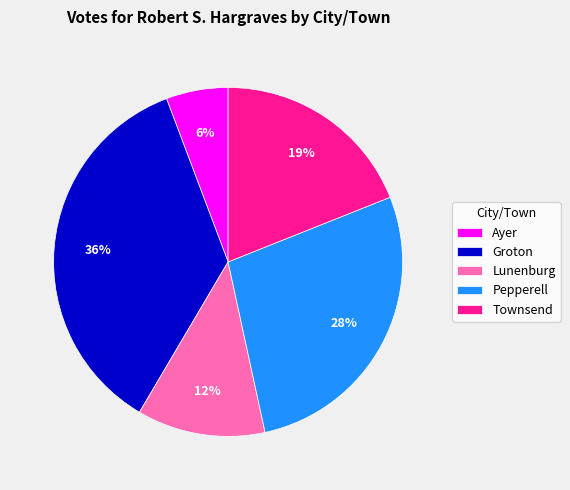

To the nearest percent, what percentage of the pie is Groton?

36%